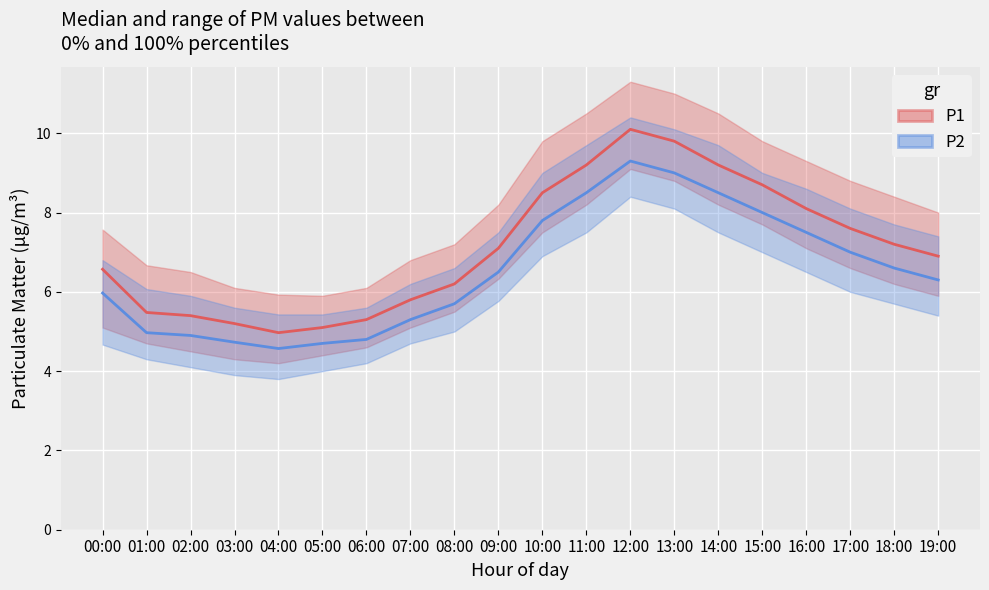

Which label corresponds to the smallest value in the chart?

04:00